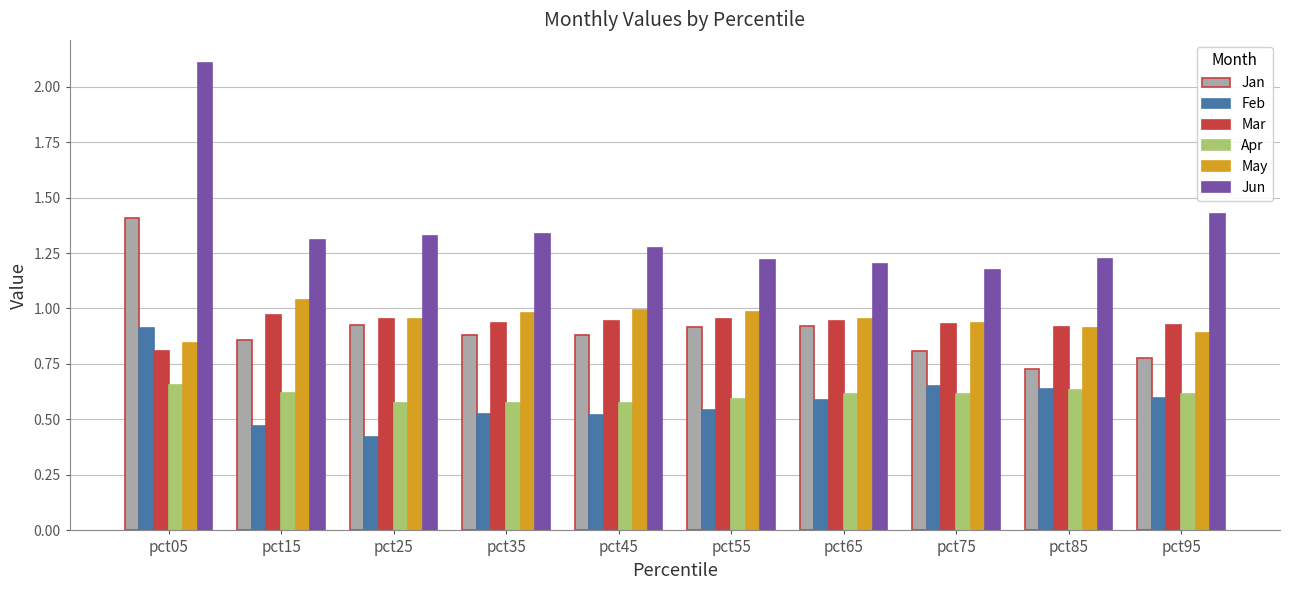

Count the number of data series in this chart.

6